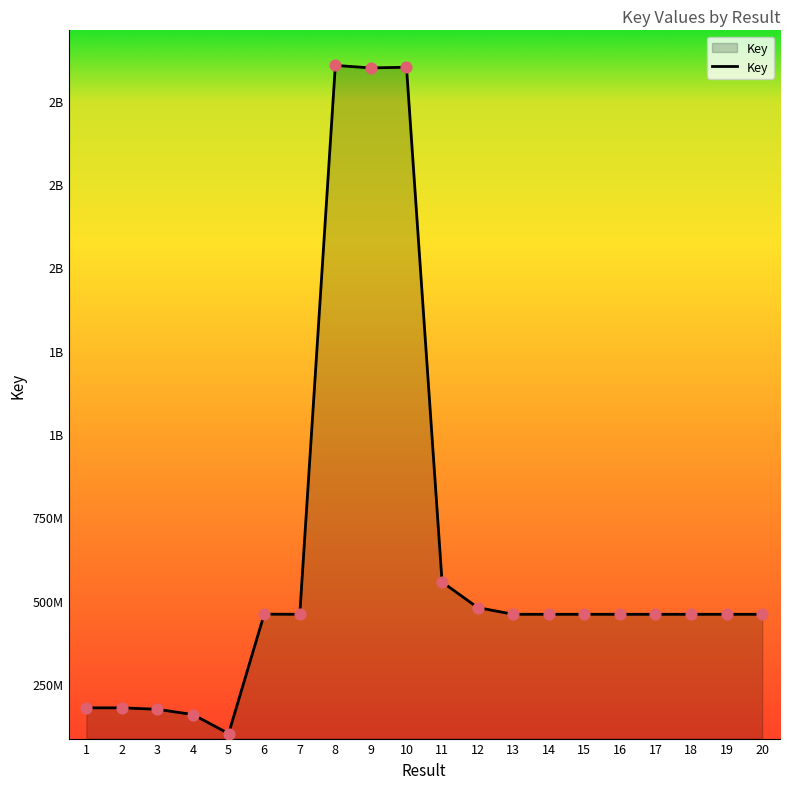

Is this an area chart (filled region under the line)?

Yes